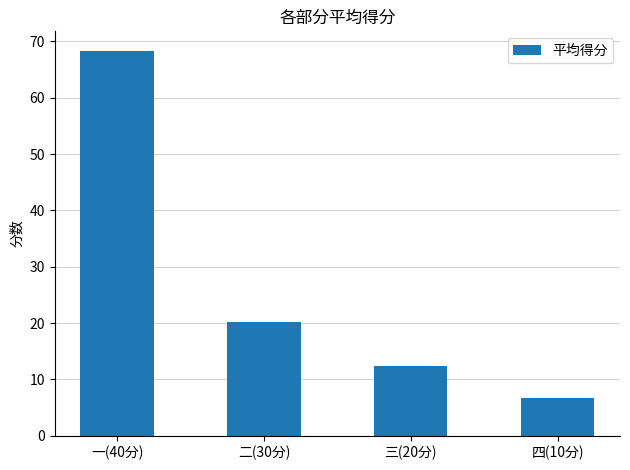

Where does the data first go above 20?

一(40分)